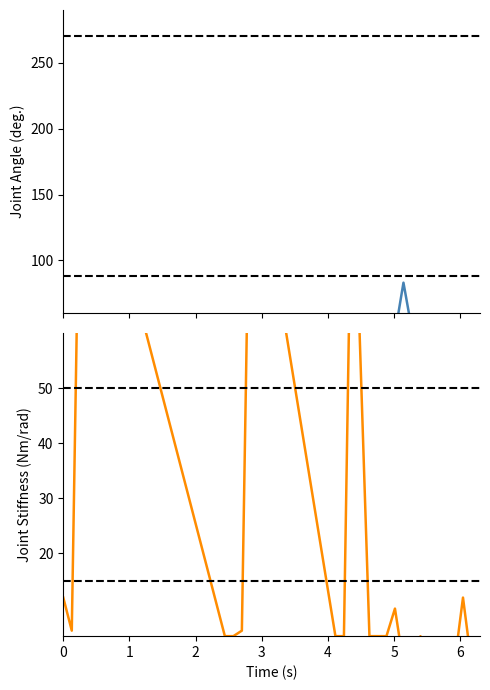

How many lines are shown in the chart?

2